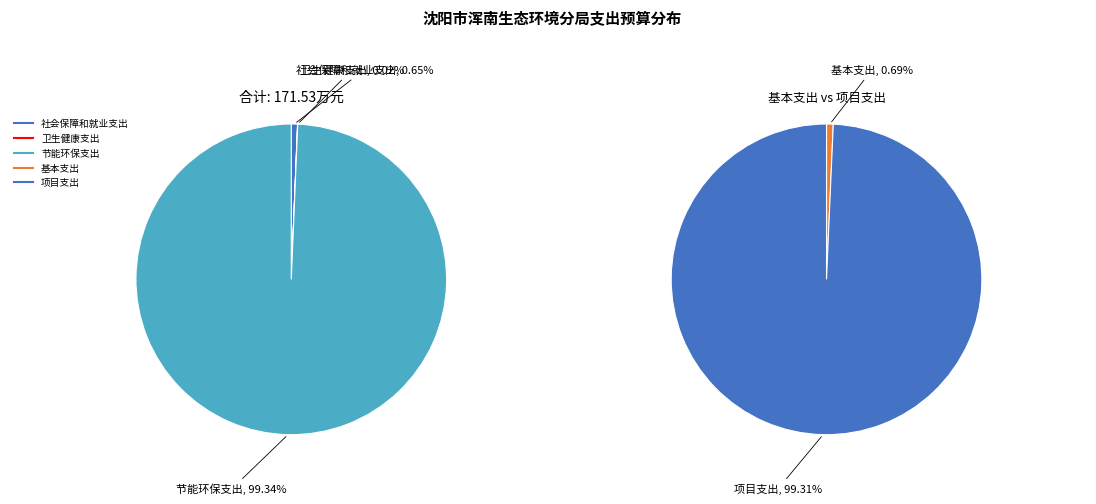

To the nearest percent, what is the difference between the 社会保障和就业支出 and 节能环保支出 slice percentages?

99%